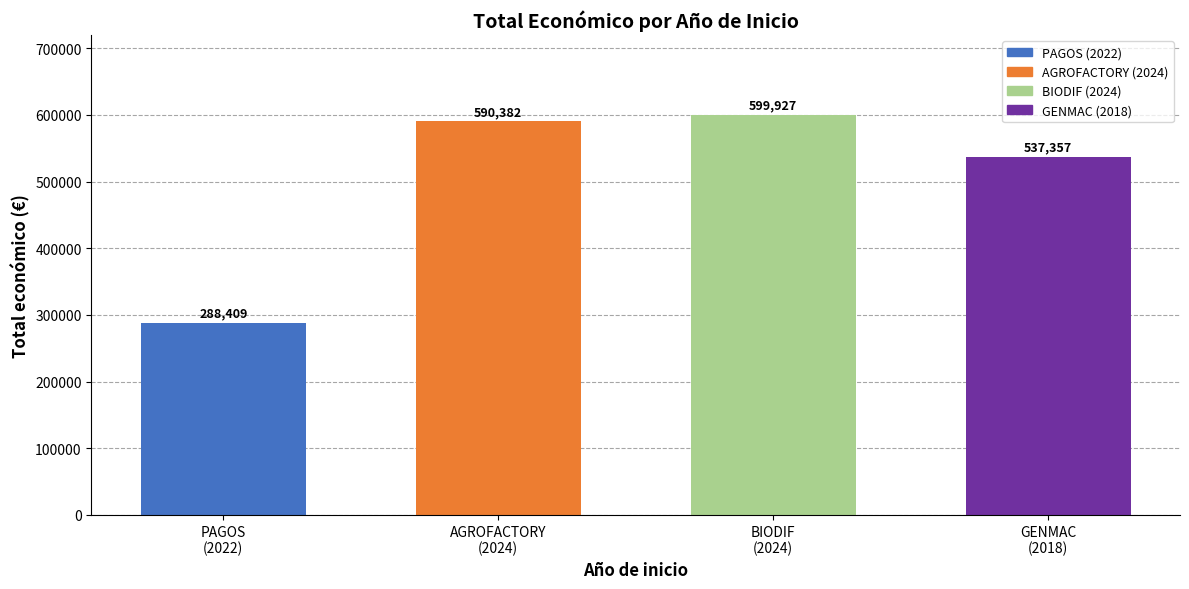

What position from the right is AGROFACTORY
(2024)?

3